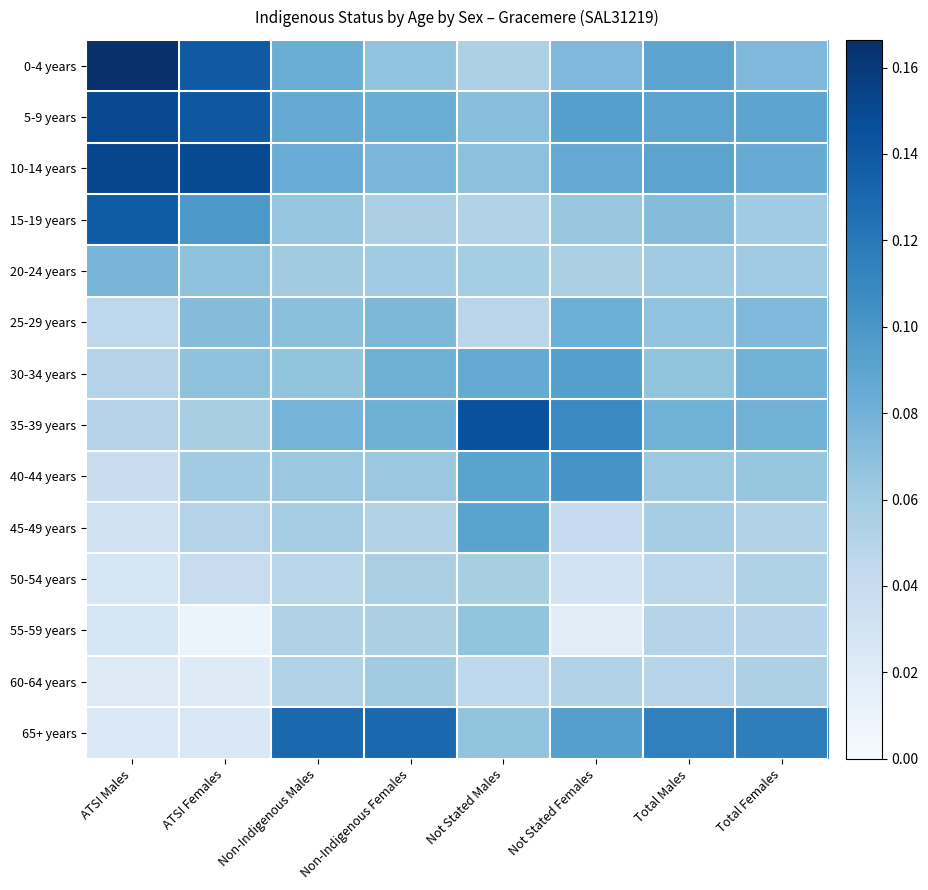

At how many categories does at least one series exceed 0?

8